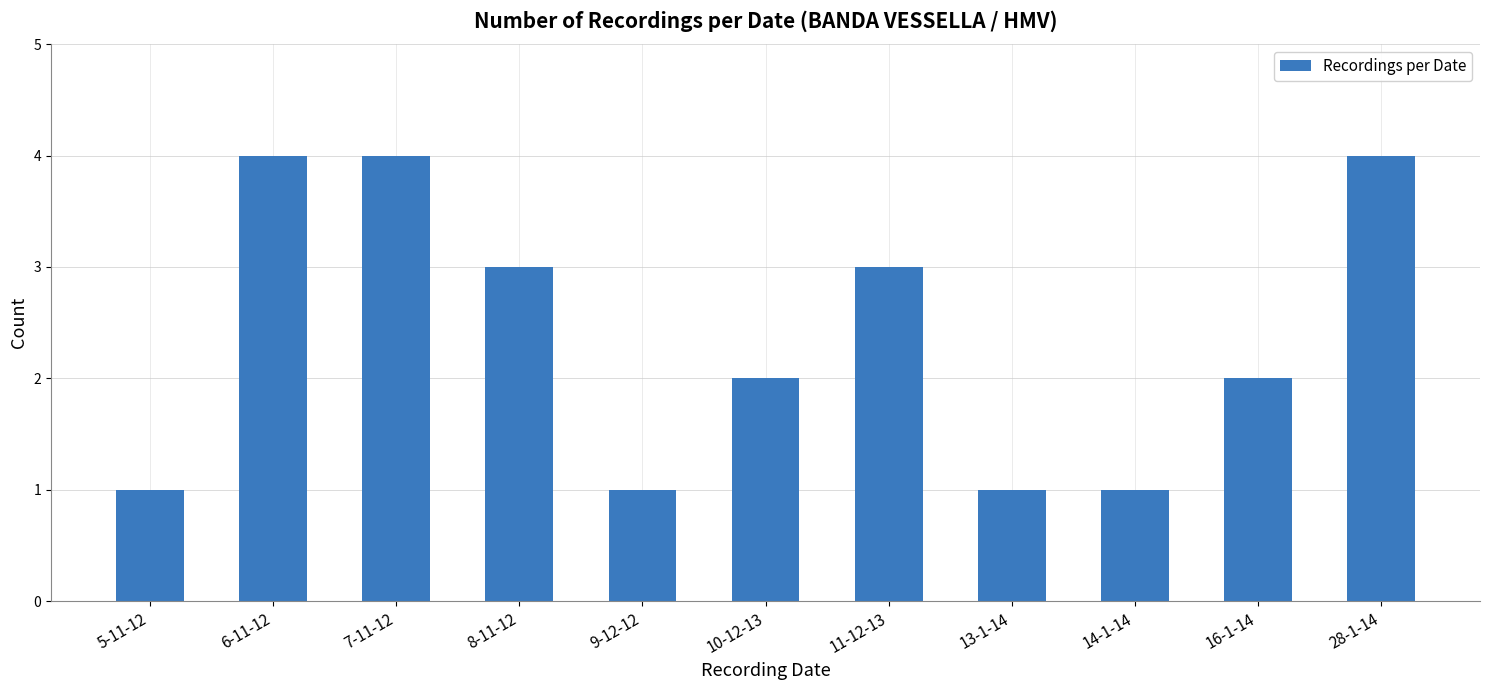

What is the sum of the values at 14-1-14 and 10-12-13?

3